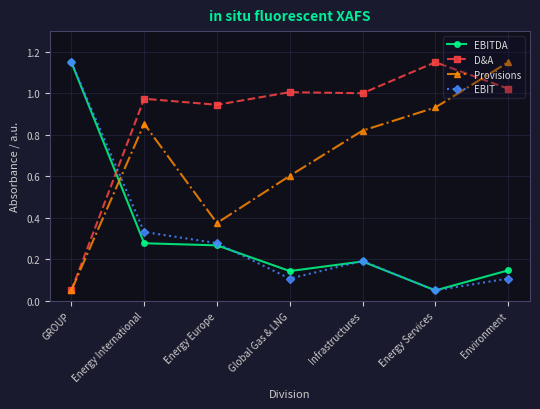

What are all the series names shown in the legend?

EBITDA, D&A, Provisions, EBIT